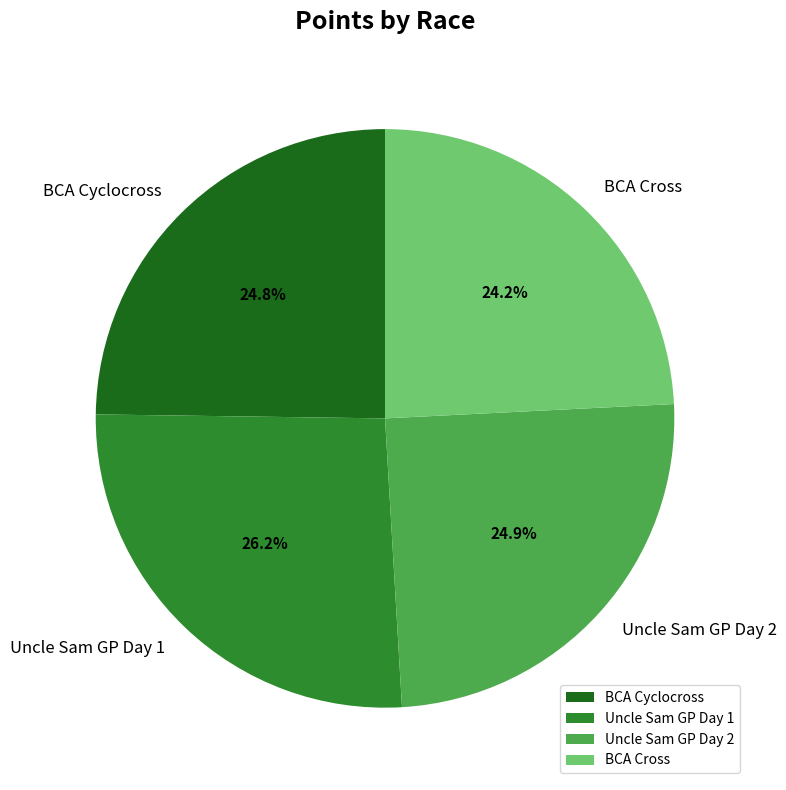

What percentage is NOT represented by Uncle Sam GP Day 1?

73.8%